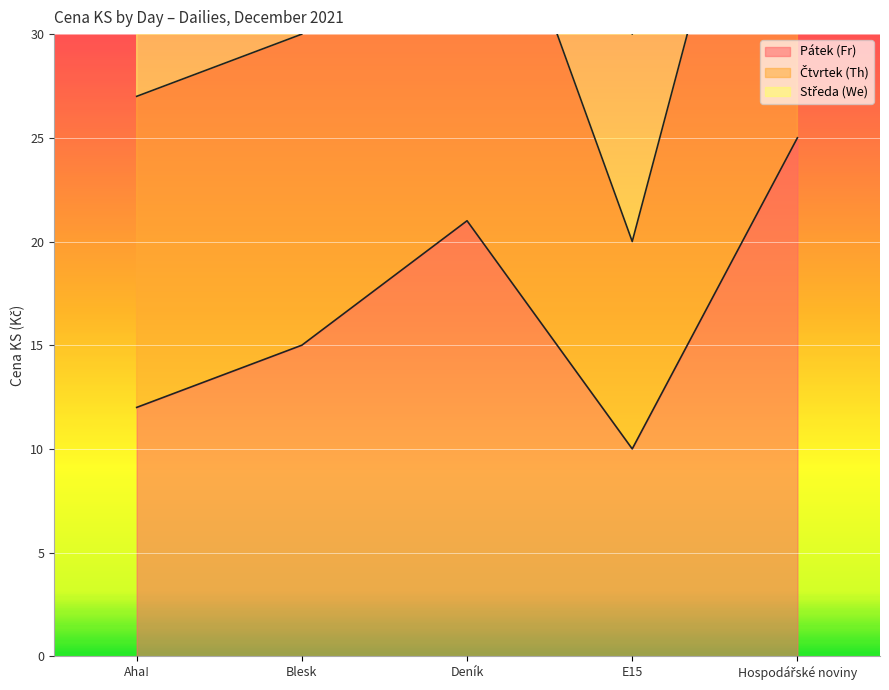

The Středa (We) series shows 86 at Deník. True or false?

False